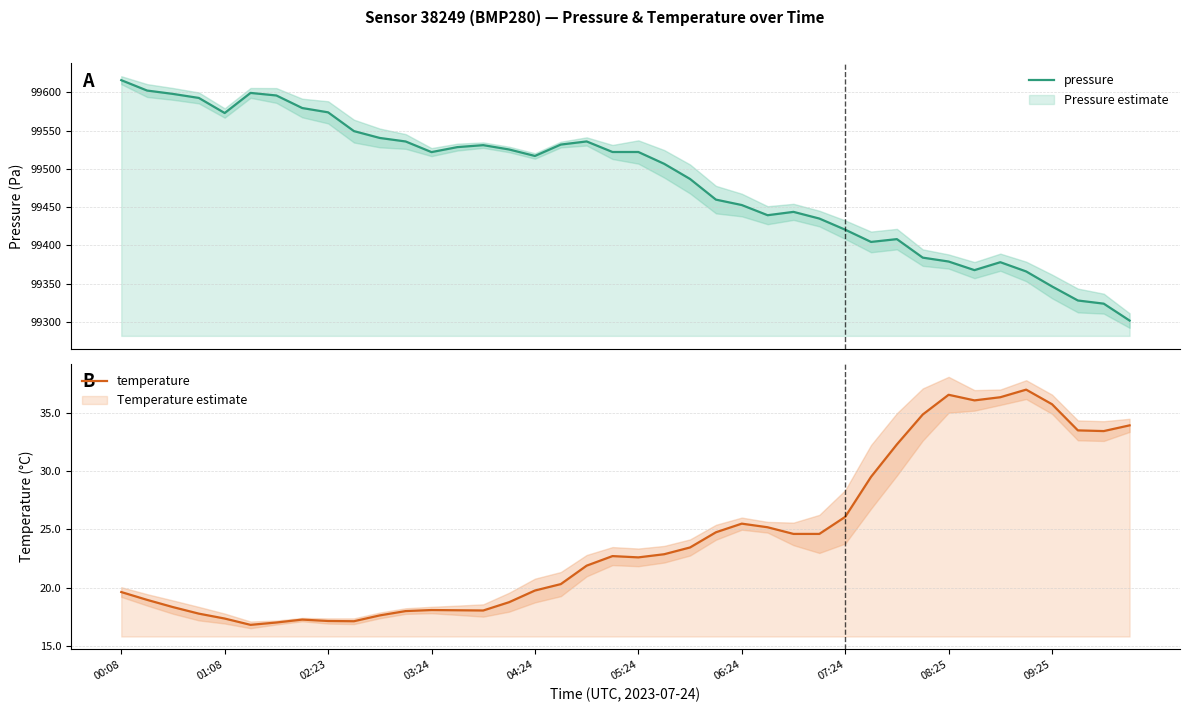

What is the value of the temperature point at the 24th from the left?

24.8